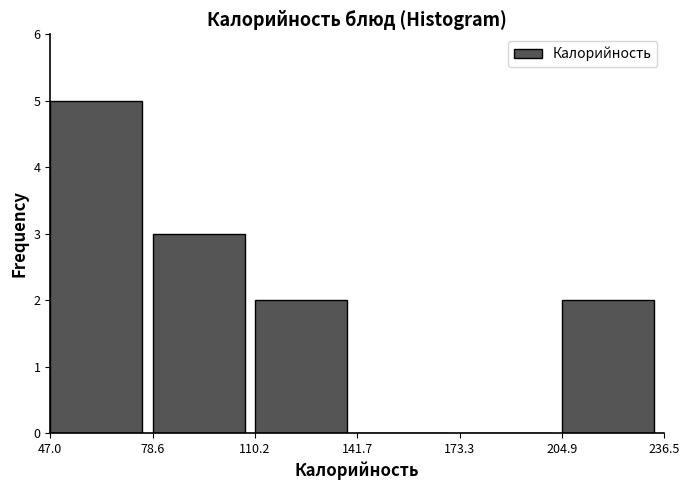

Which range on the x-axis has the tallest bar?

47.0 to 78.6